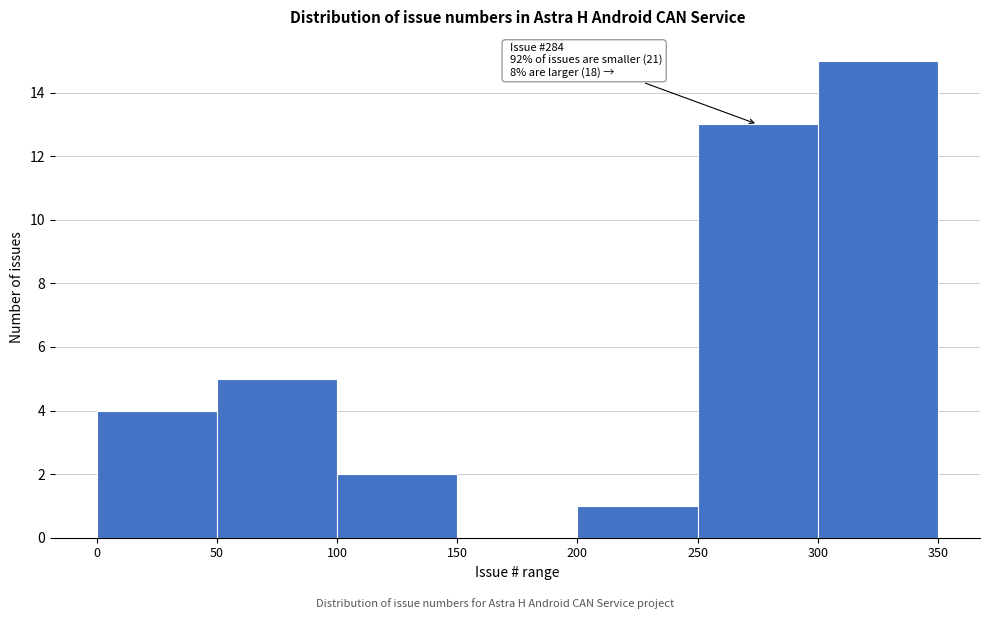

Over which range of the x-axis is the bar tallest?

300 to 350